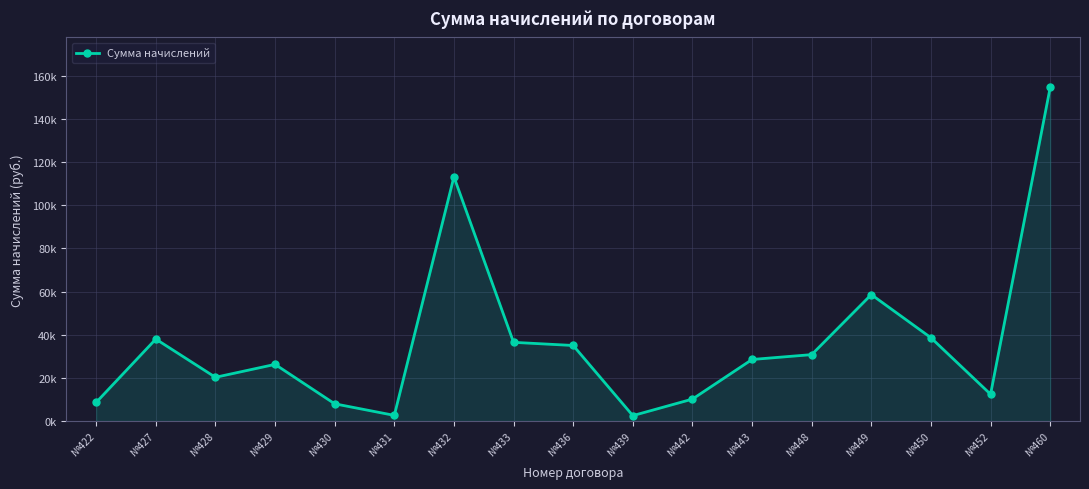

How many interior local valleys (lower than both neighbors) does the data have?

4